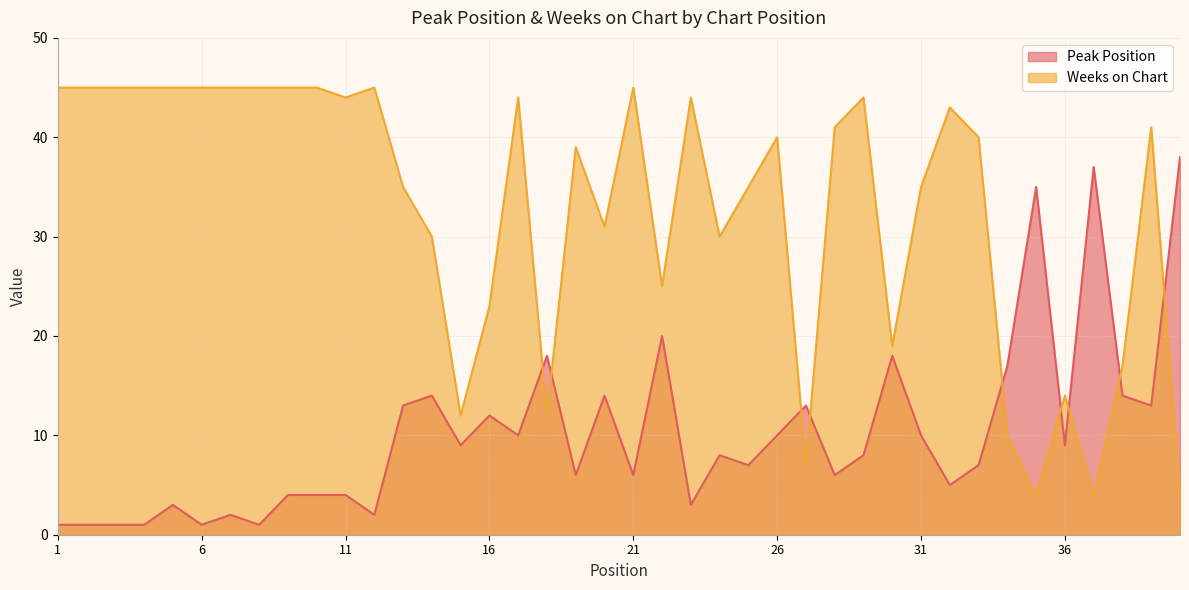

What is the sum of all Peak Position values?

405